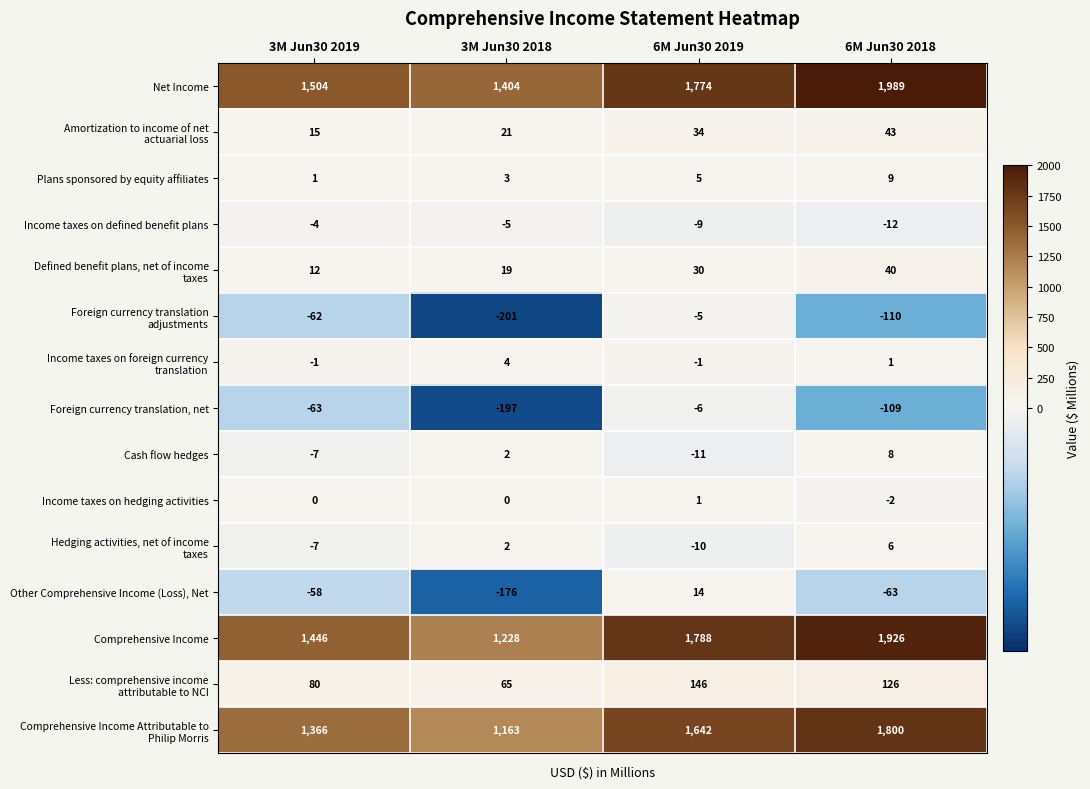

Is it true that Foreign currency translation, net equals -96 at 3M Jun30 2019?

False